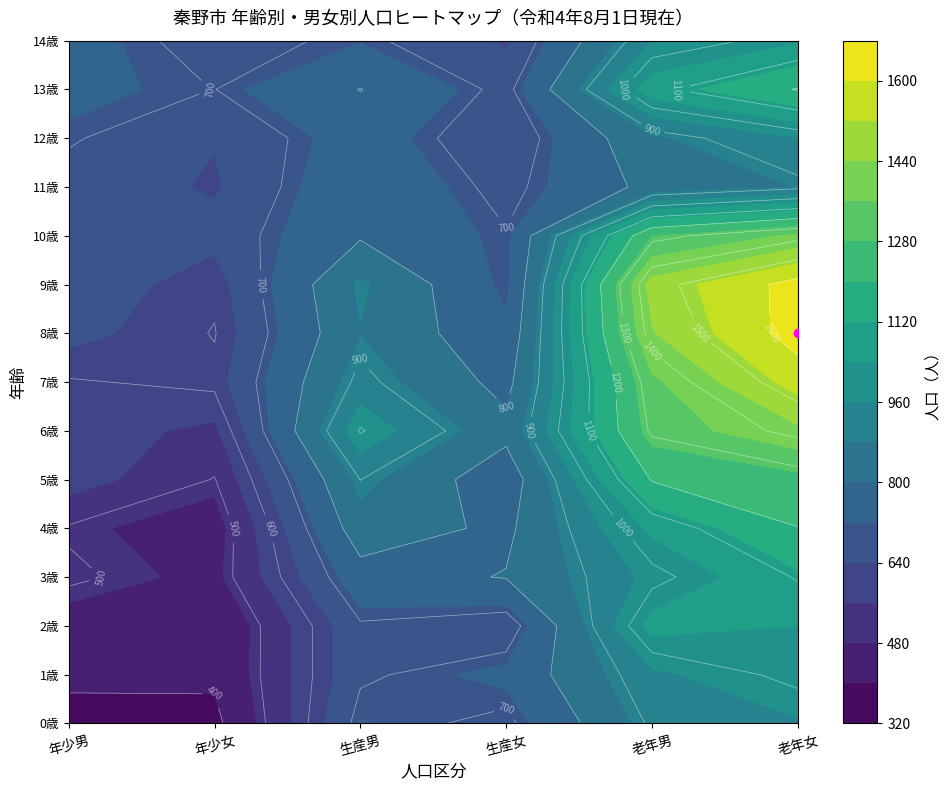

What is the minimum value for 0?

348